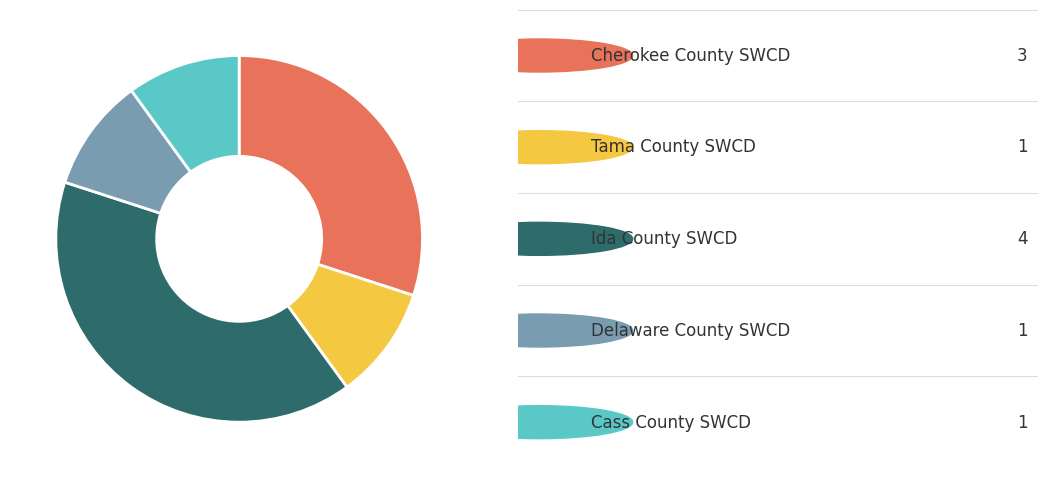

Count the number of slices in the pie.

5